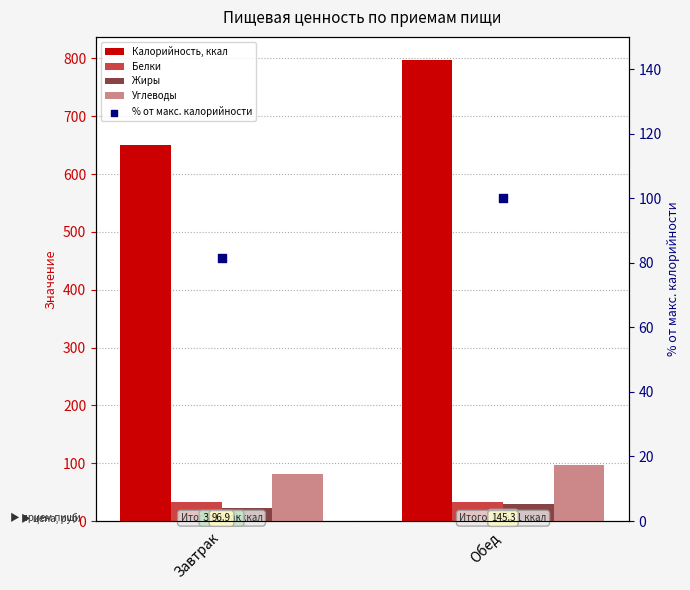

Which series contains the highest Y value?

Калорийность, ккал